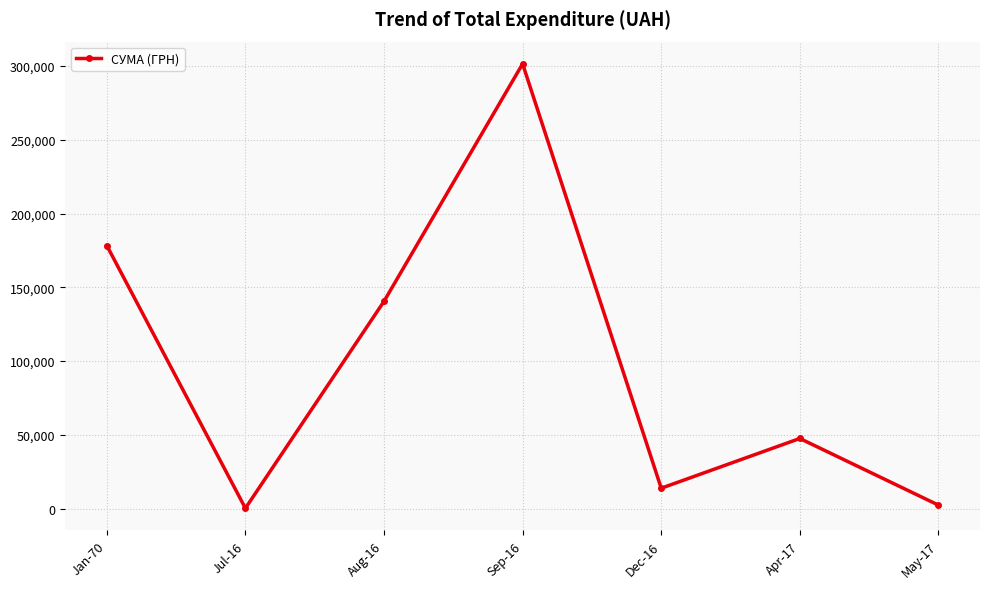

Which category has the highest value across all series?

Sep-16